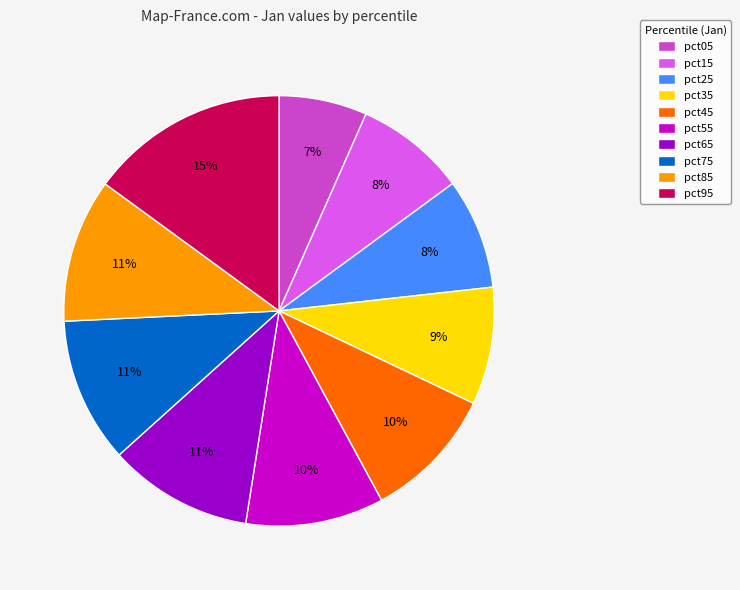

What is the largest slice in the pie chart?

pct95